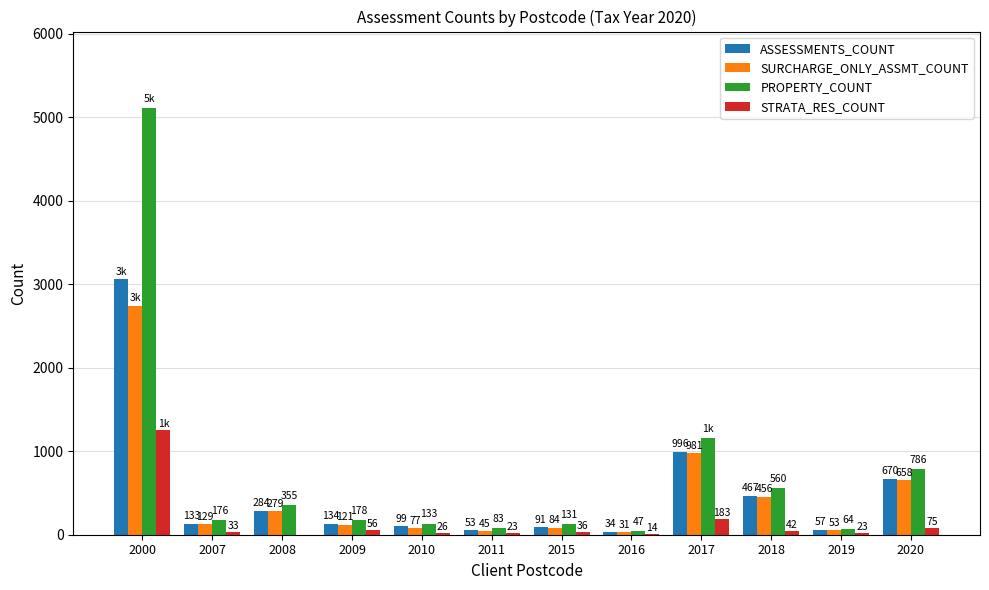

What is the sum of the SURCHARGE_ONLY_ASSMT_COUNT values at 2018 and 2007?

585